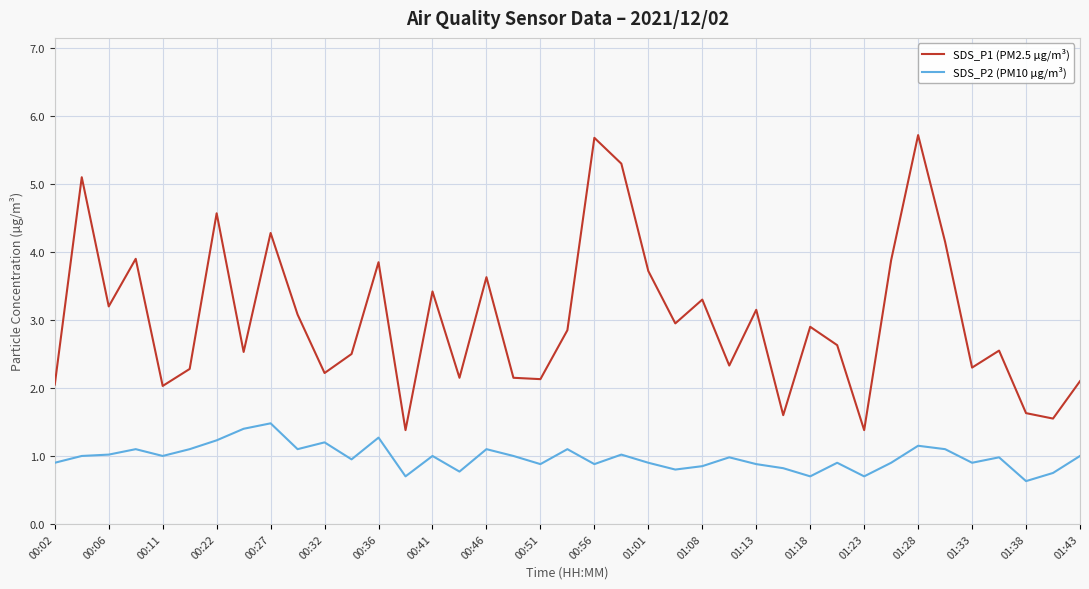

How many interior local peaks does the SDS_P1 (PM2.5 µg/m³) series have?

13